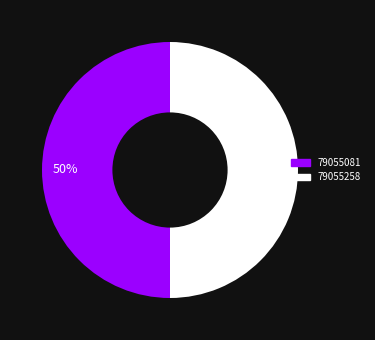

What is the ratio of the value at 79055081 to the value at 79055258?

1.0